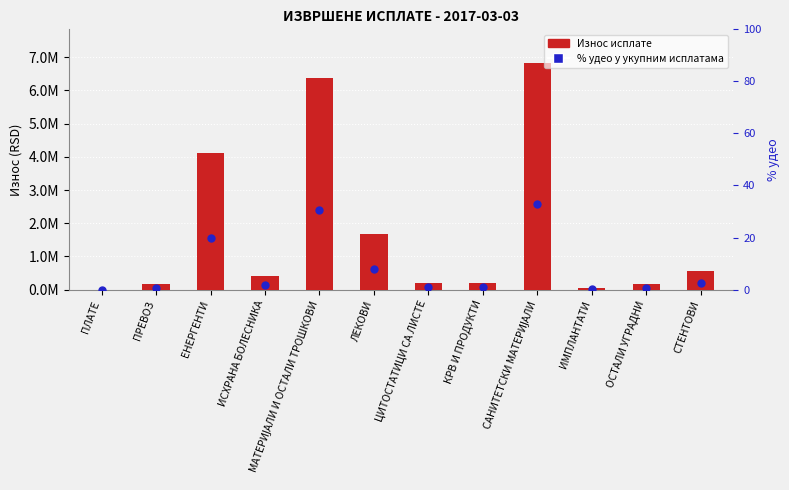

What are all the series names shown in the legend?

Износ исплате, % удео у укупним исплатама